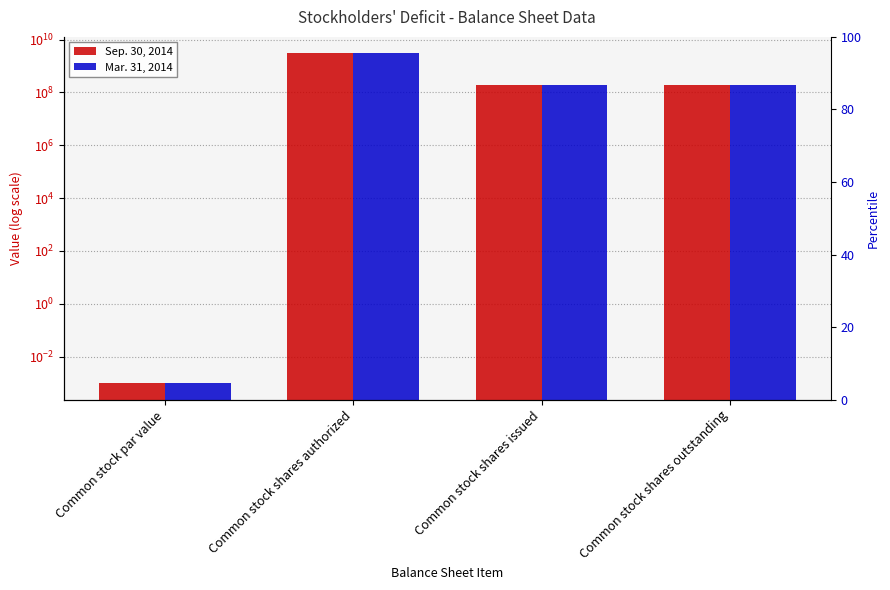

Rank the series at Common stock shares authorized from highest to lowest value.

Sep. 30, 2014, Mar. 31, 2014